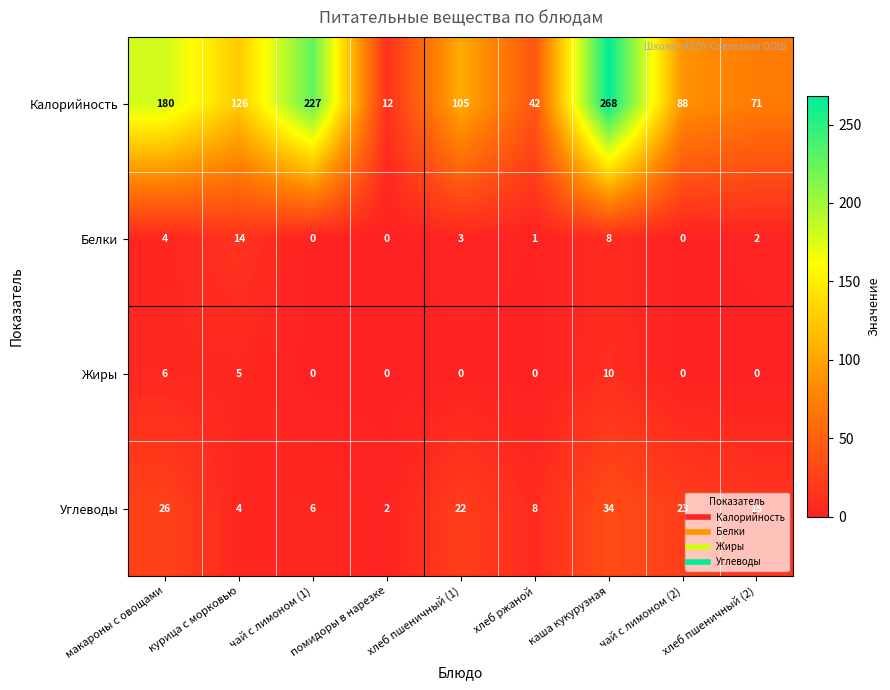

Count the number of data series in this chart.

4